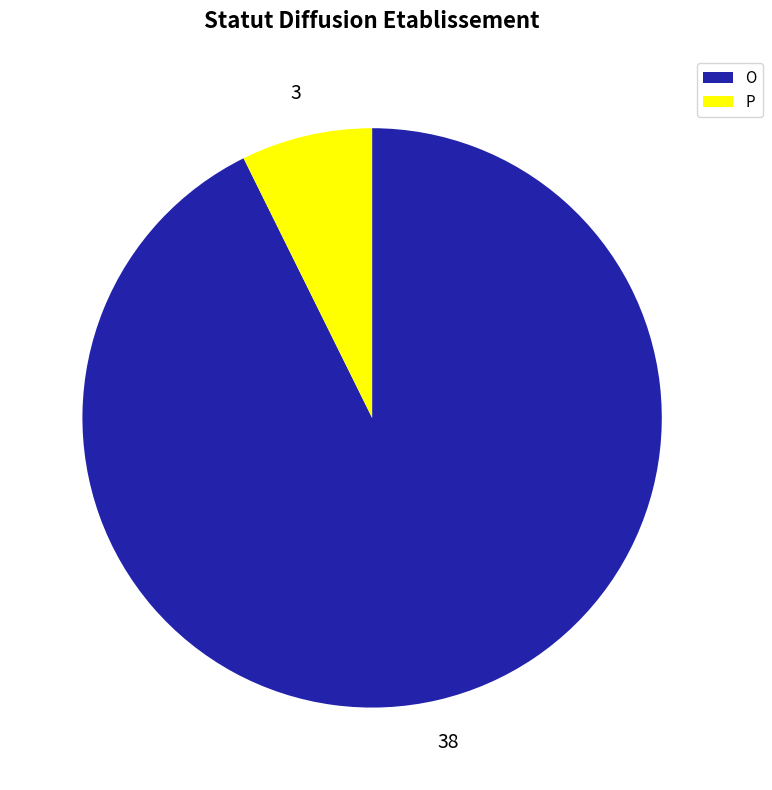

What is the ratio of the value at O to the value at P?

12.7